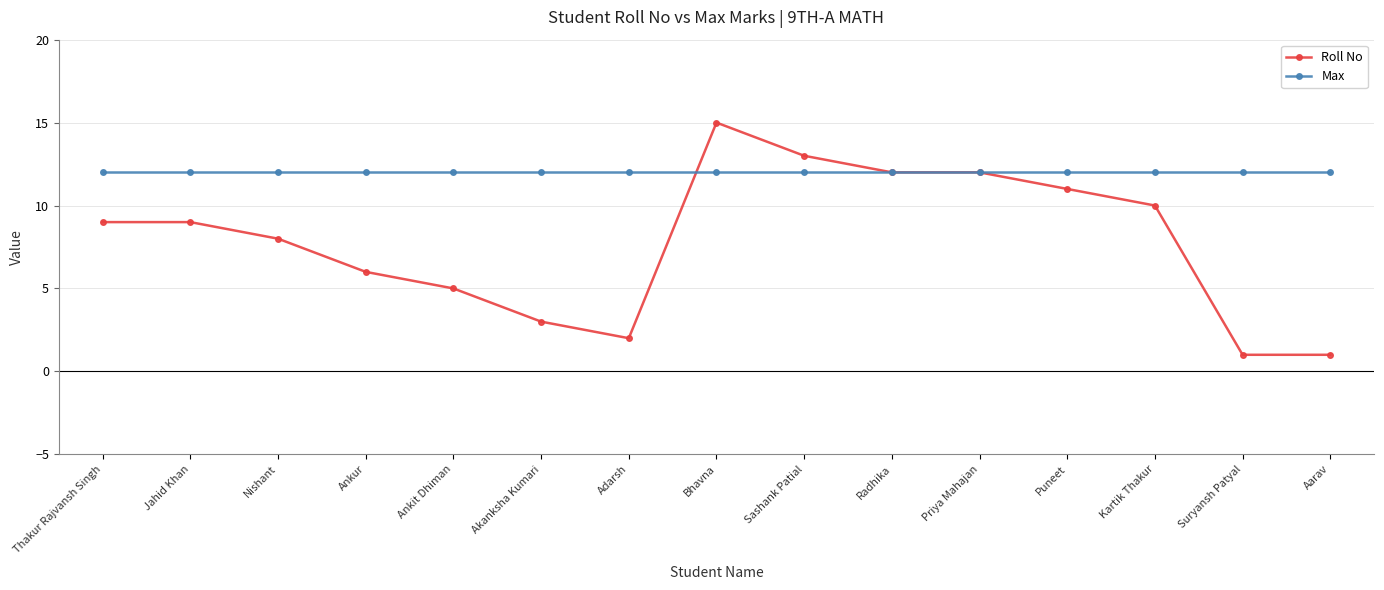

What is the value of the Roll No point at the 15th from the left?

1